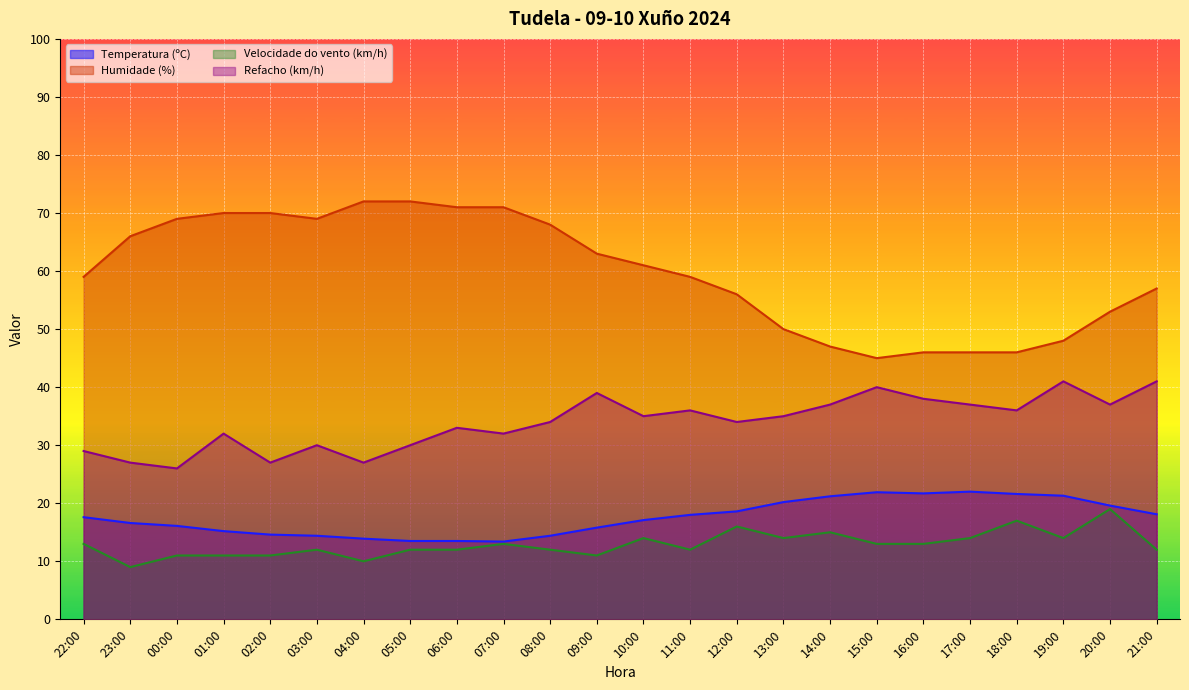

What is the sum of all Velocidade do vento (km/h) values?

310.0